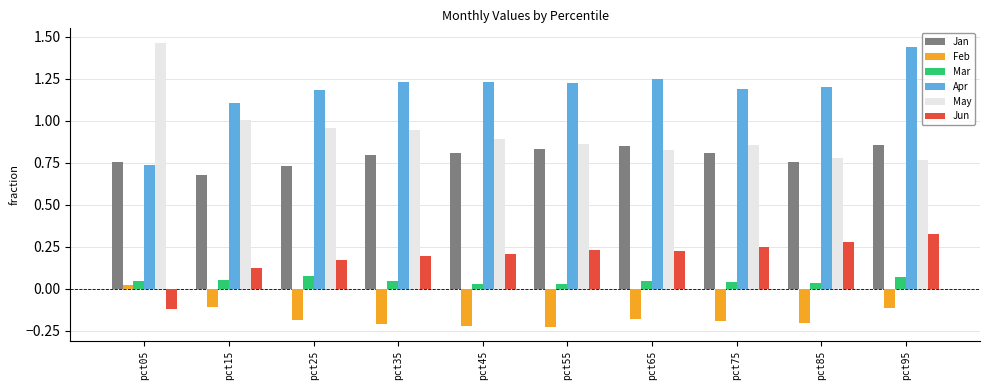

Which series has the largest total across all categories?

Apr